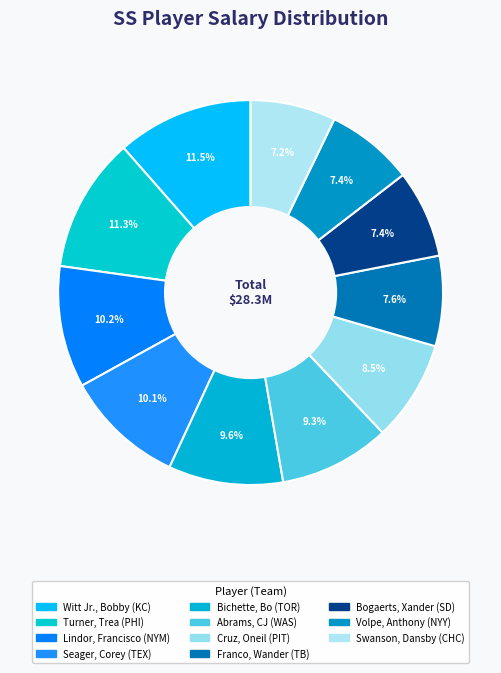

Which slice is the largest?

Witt Jr., Bobby